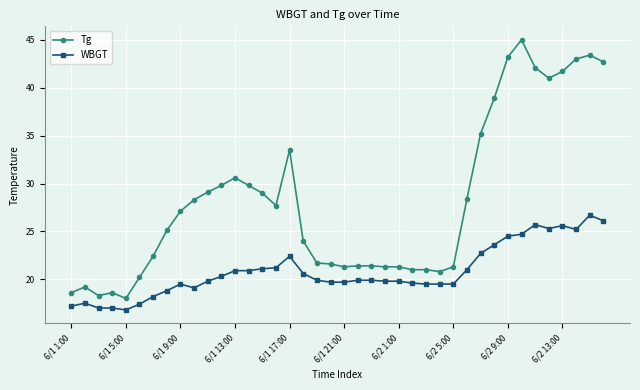

What is the difference between the second highest and minimum values in the Tg series?

25.4